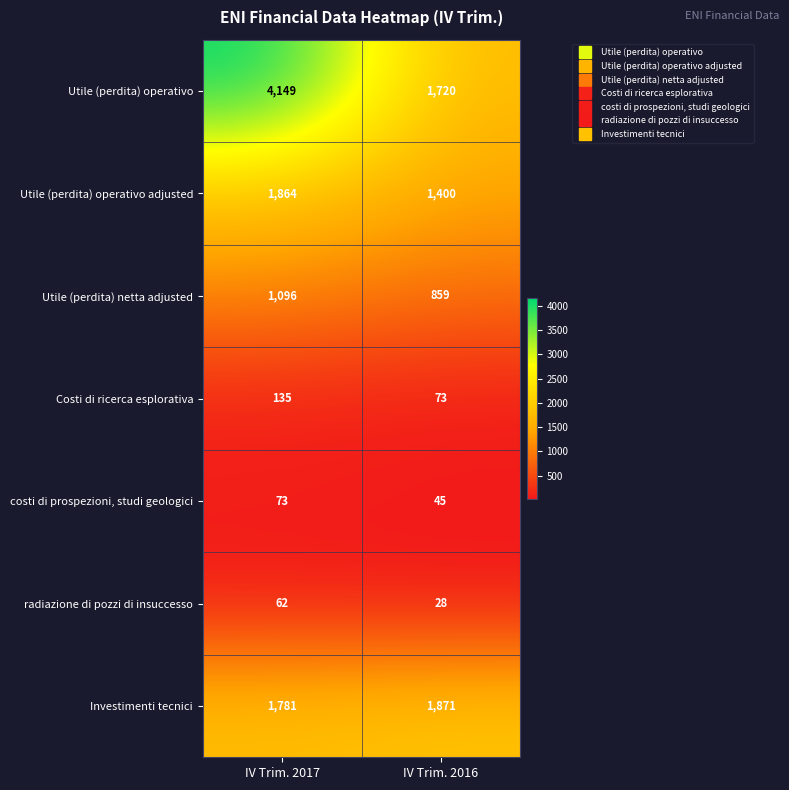

Which category has the highest value across all series?

IV Trim. 2017